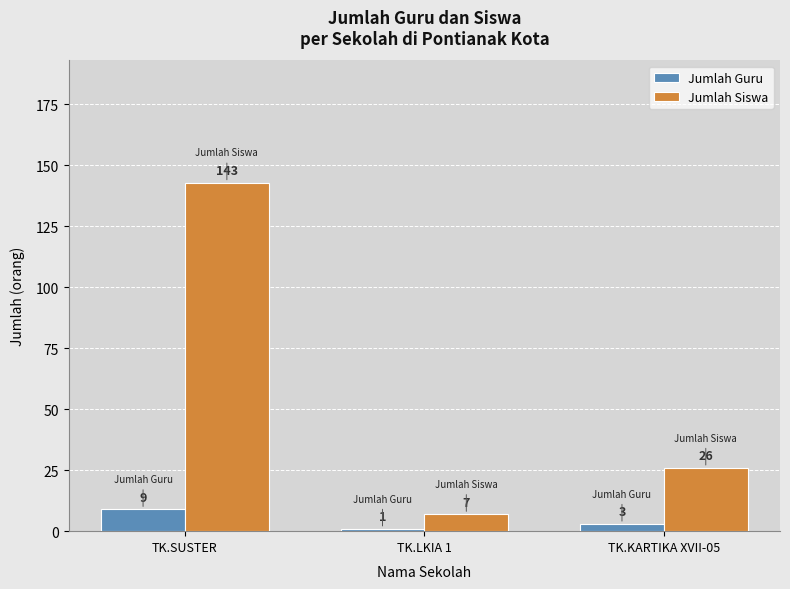

How many Jumlah Siswa values are between 7 and 143?

3